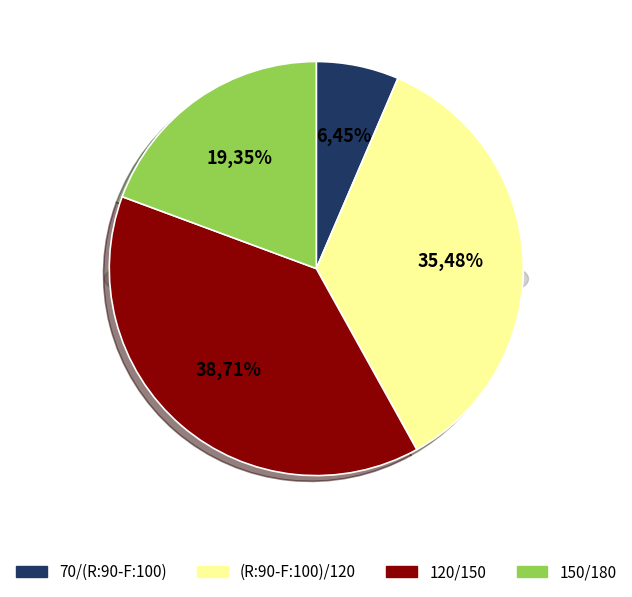

To the nearest percent, what is the average slice percentage?

25%